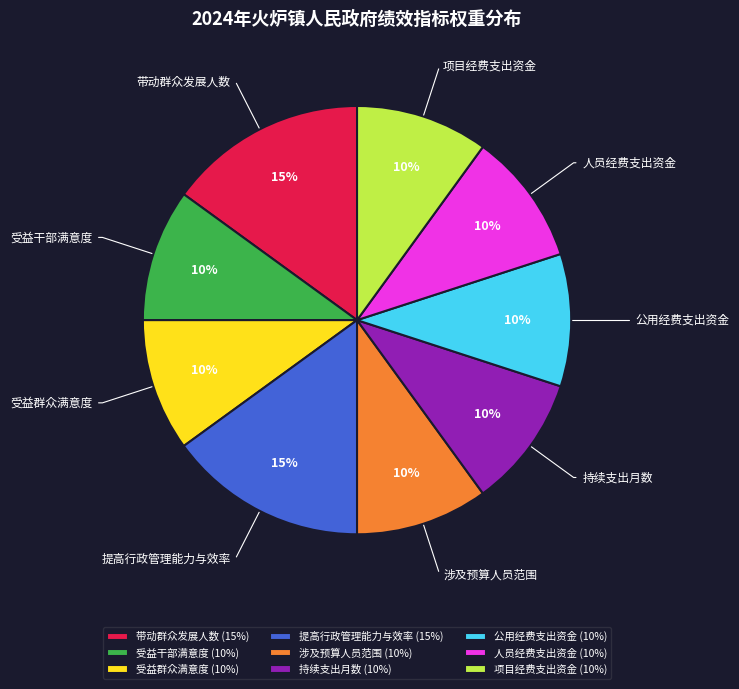

Is the sum of 人员经费支出资金 and 公用经费支出资金 greater than half?

No